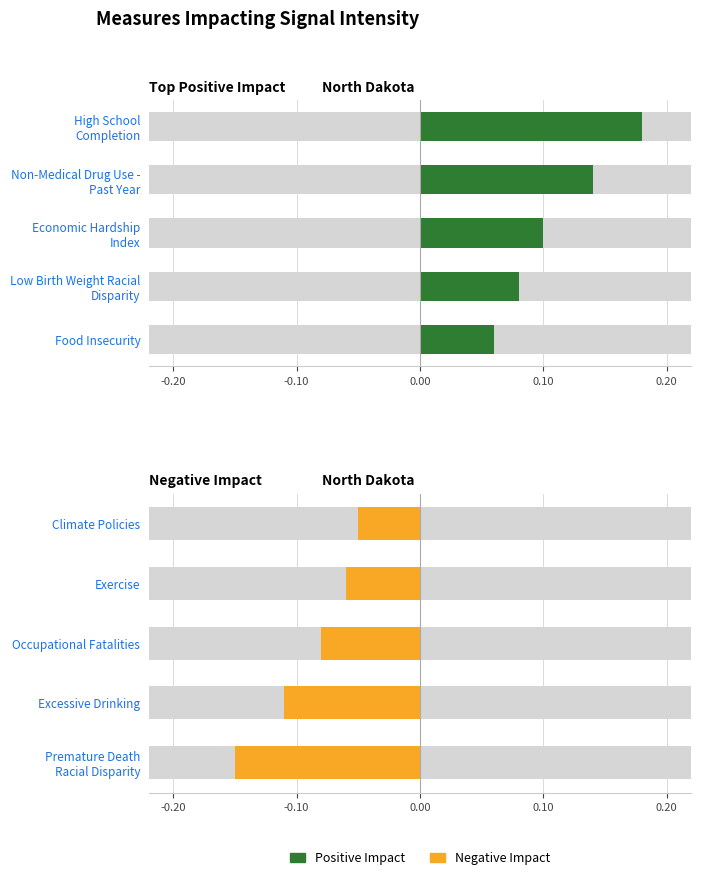

What is the sum of the Negative Impact values at Occupational Fatalities and Excessive Drinking?

-0.2